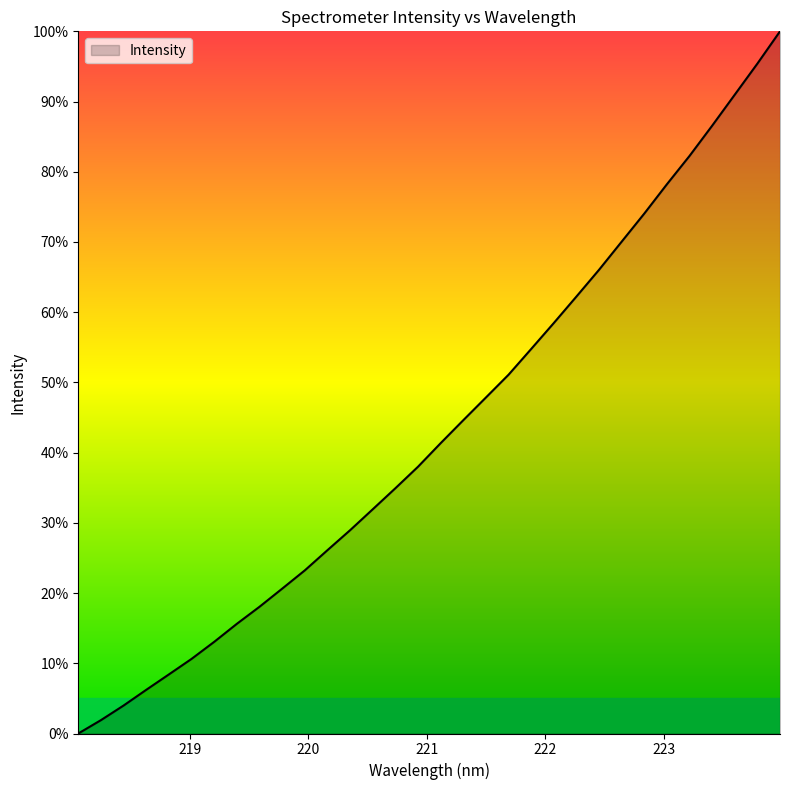

What is the greatest value displayed?

100.0